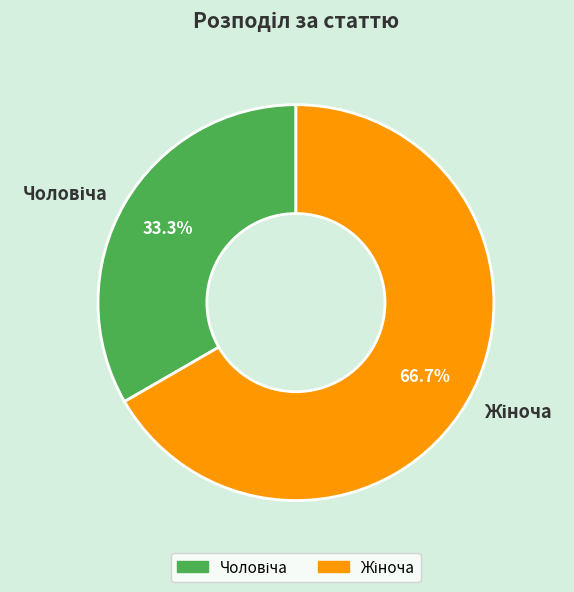

To the nearest percent, what is the average slice percentage?

50%